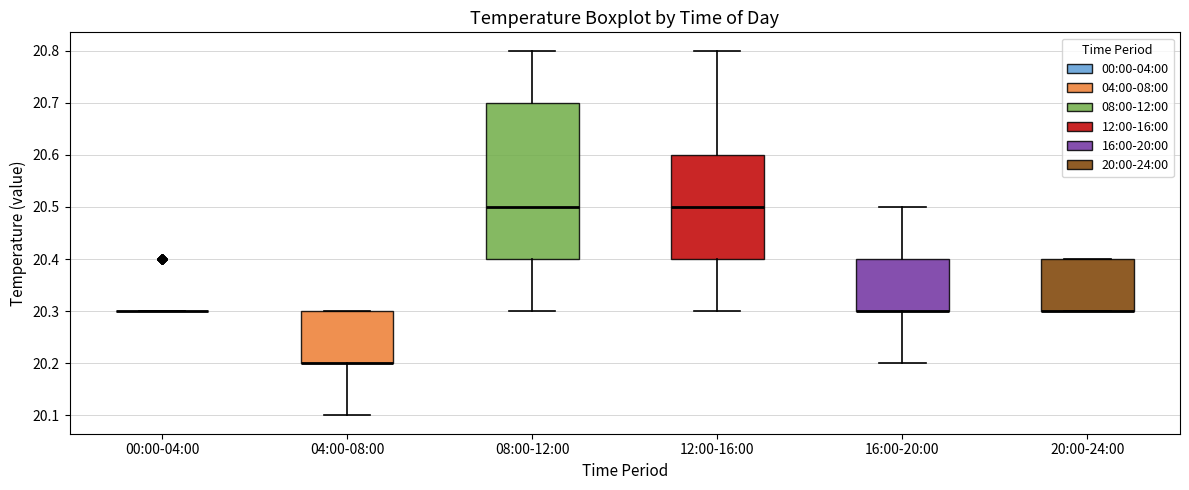

Reading left to right, transcribe this box plot: for each box, give where its median line is, the range the box spans, and where its two whiskers end, as read against the y-axis. The values are not printed on the chart, so give them approximately, as read against the axis.

00:00-04:00: box collapsed to a line at 20.3, whiskers 20.3 to 20.3
04:00-08:00: median 20.2 (drawn on the box's lower edge), box 20.2 to 20.3, whiskers 20.1 to 20.3
08:00-12:00: median 20.5, box 20.4 to 20.7, whiskers 20.3 to 20.8
12:00-16:00: median 20.5, box 20.4 to 20.6, whiskers 20.3 to 20.8
16:00-20:00: median 20.3 (drawn on the box's lower edge), box 20.3 to 20.4, whiskers 20.2 to 20.5
20:00-24:00: median 20.3 (drawn on the box's lower edge), box 20.3 to 20.4, whiskers 20.3 to 20.4